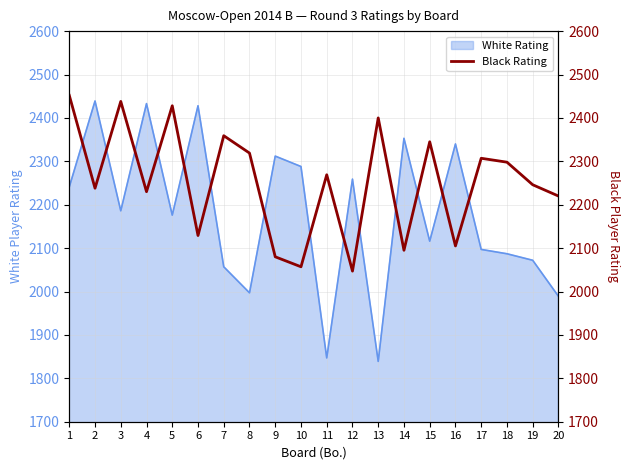

The value of White Rating at 5 is 603. True or false?

False